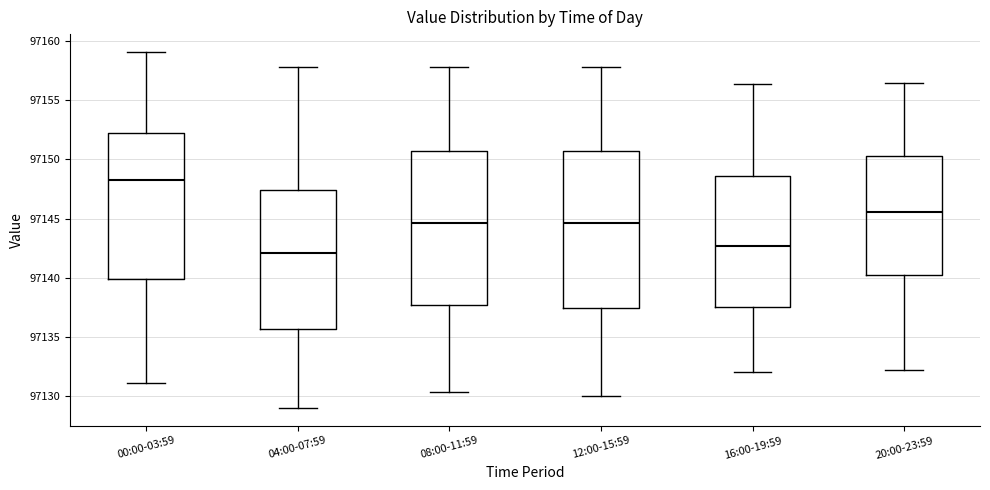

Which box's median line is the highest?

00:00-03:59